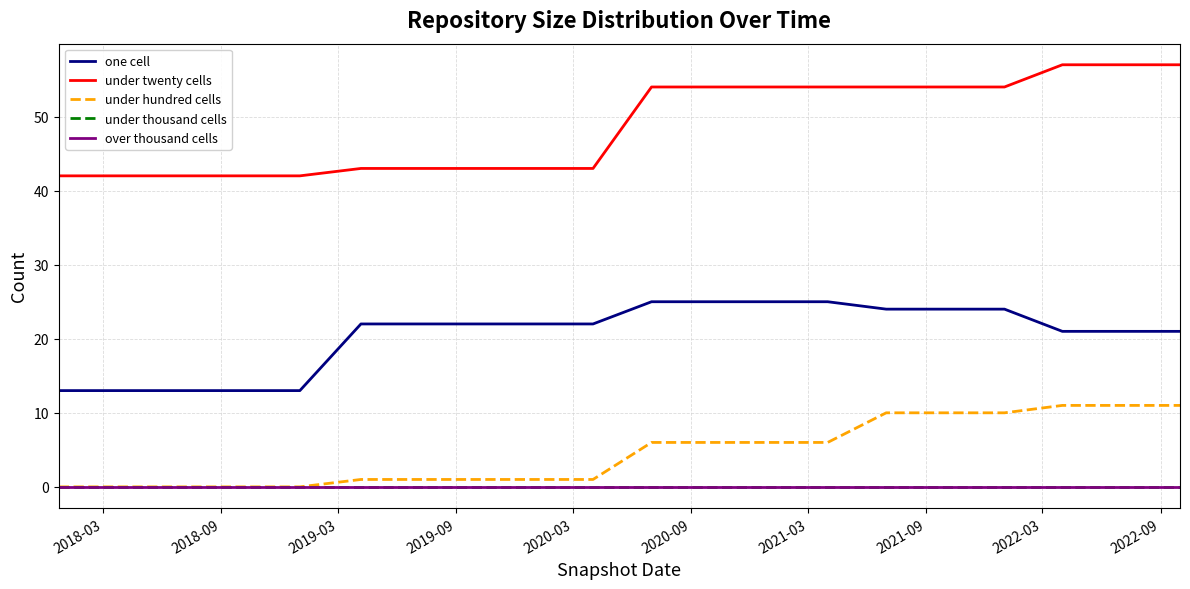

What is the label of the 18th point from the right?

2019-03